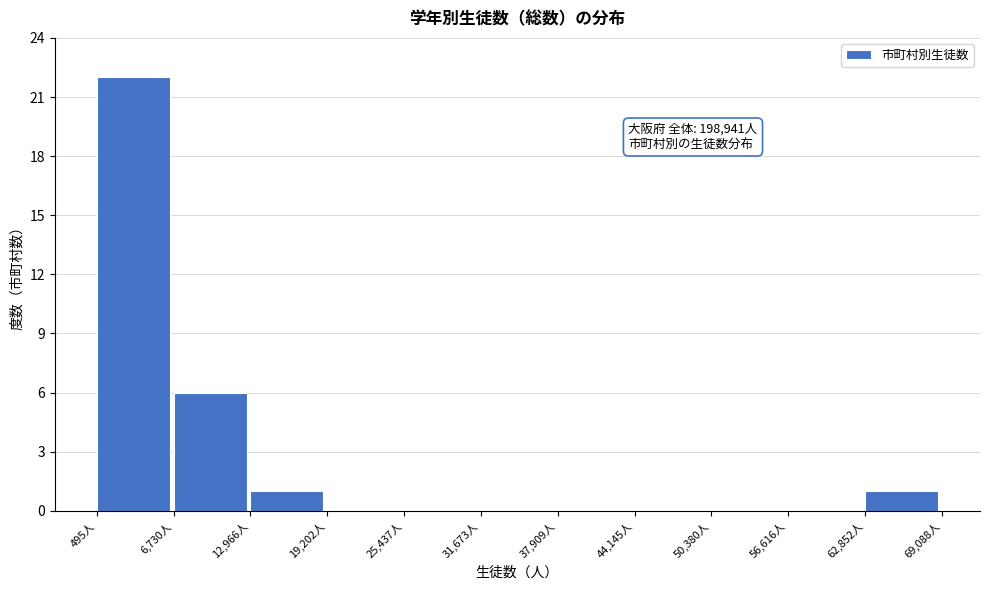

Which range on the x-axis has the tallest bar?

0 to 7000